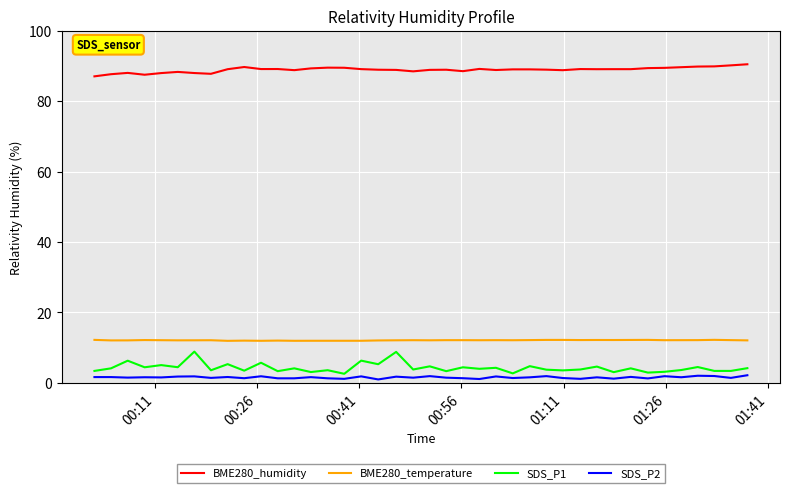

Which series has the largest total across all categories?

BME280_humidity